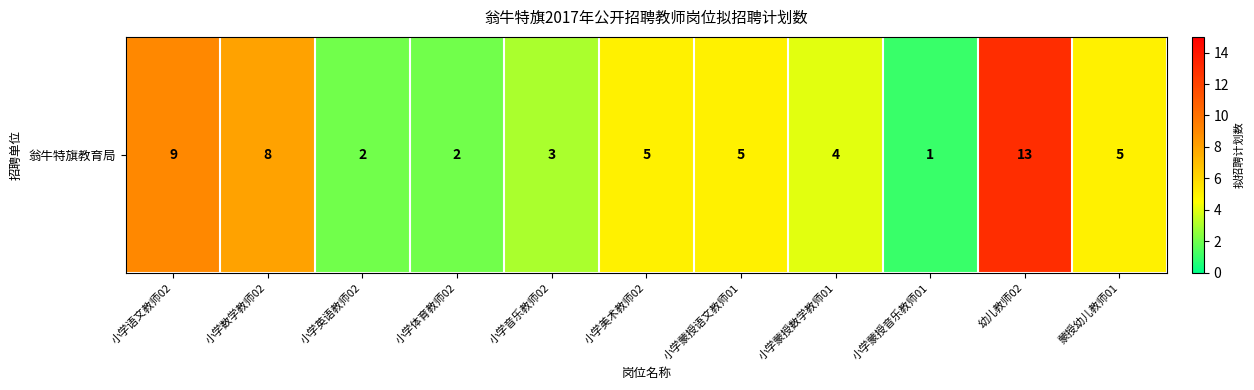

At which category does the chart reach its minimum across all series?

小学蒙授音乐教师01